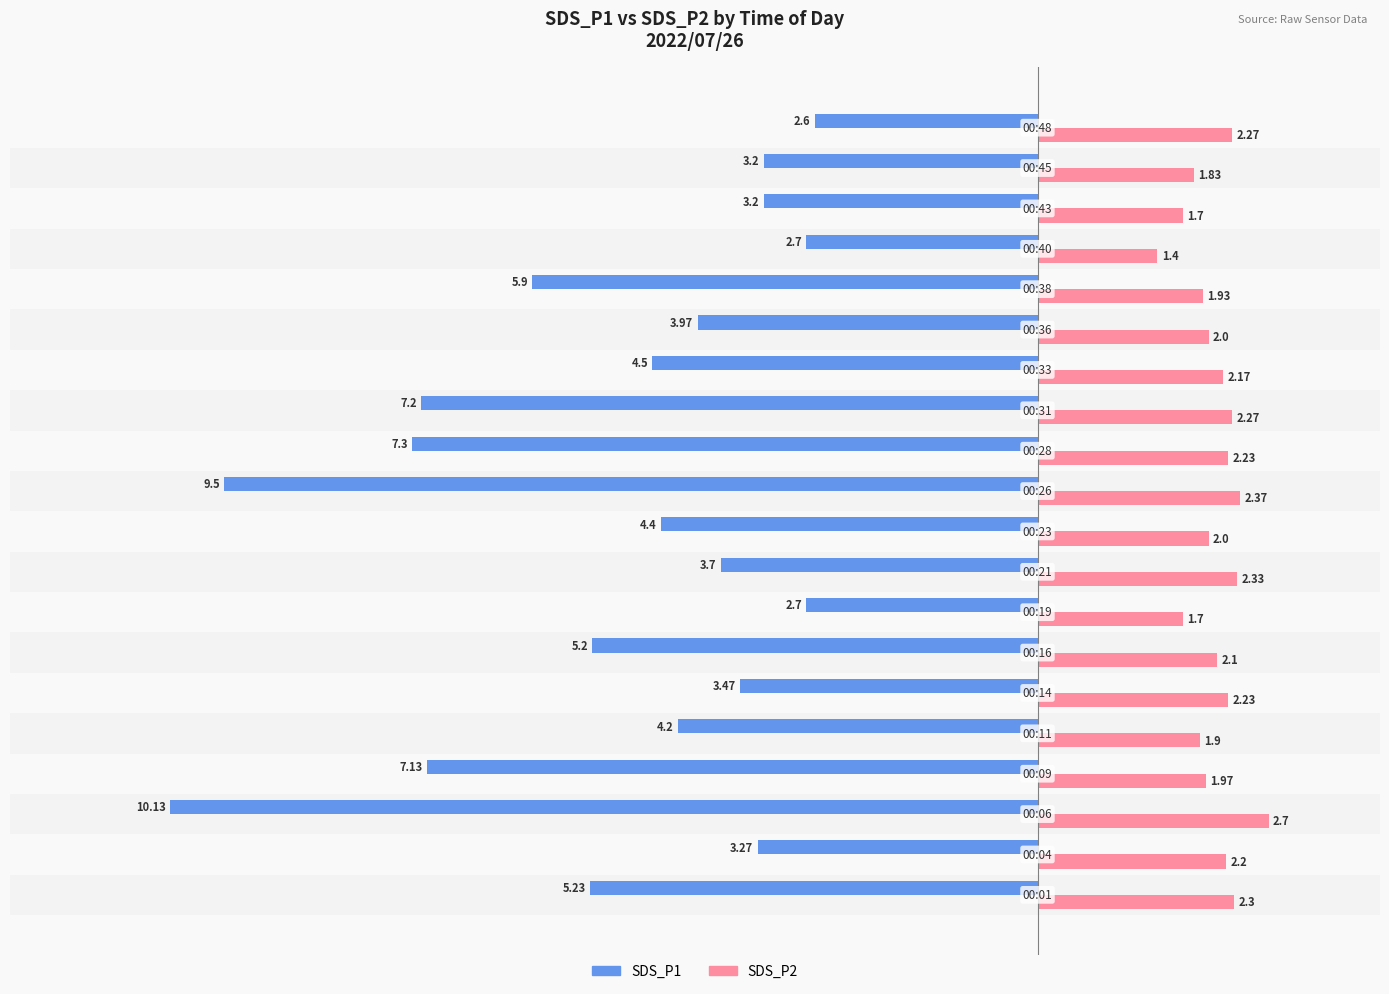

Which series has the largest total across all categories?

SDS_P2